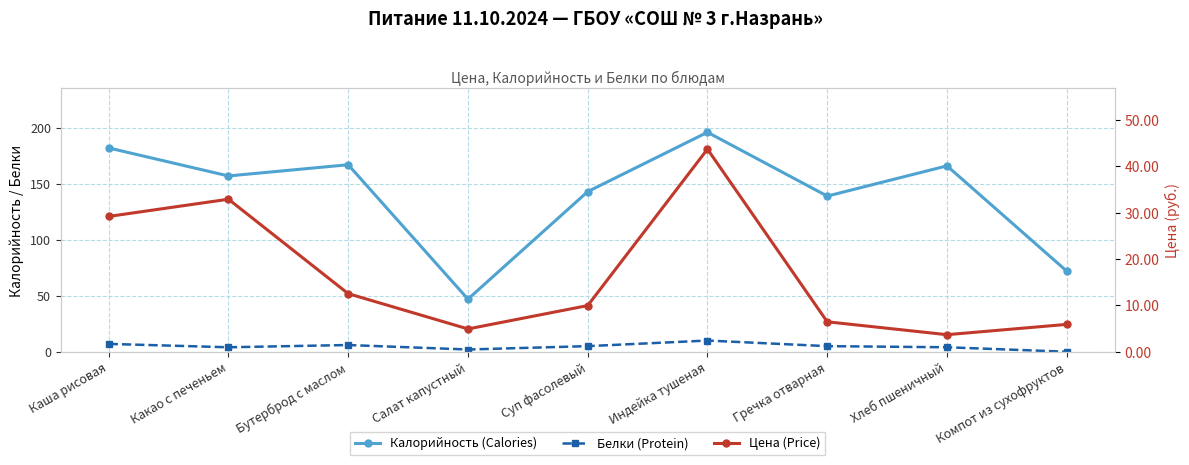

How many Белки (Protein) values are between 4 and 6?

5